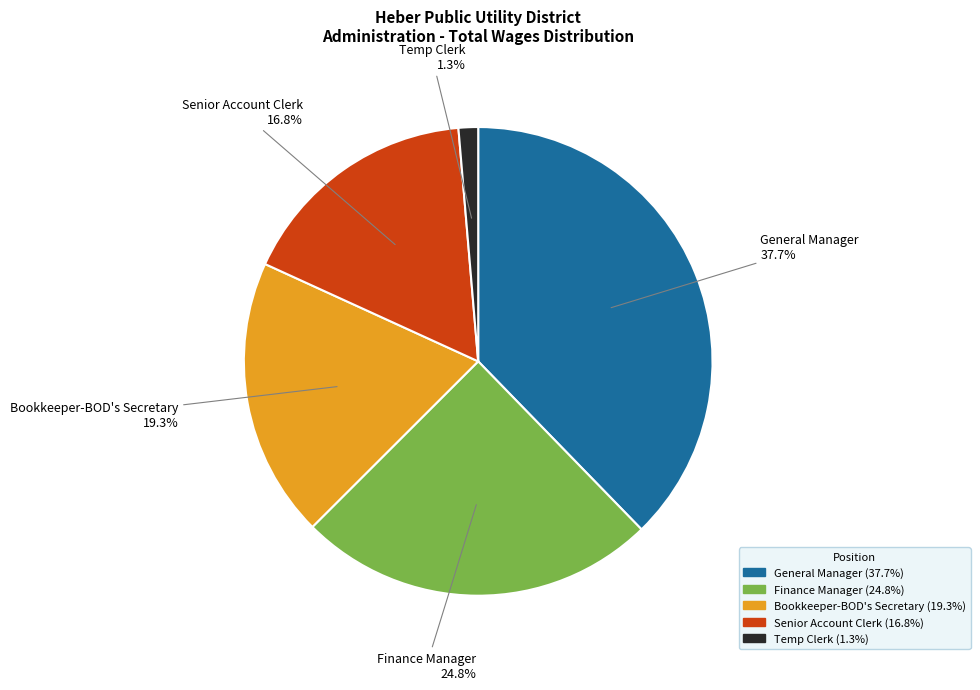

To the nearest percent, what is the average slice percentage?

20%